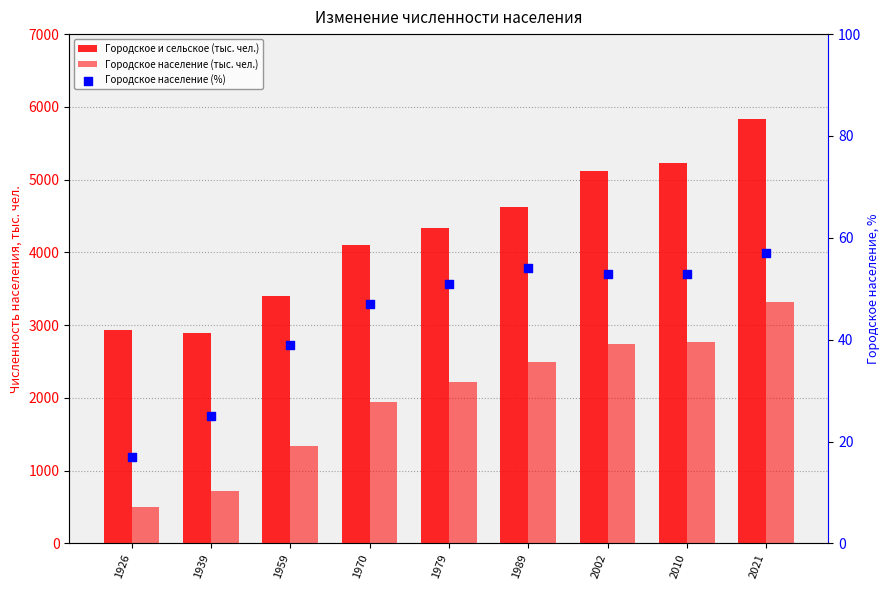

Which series has the largest Y range (max minus min)?

Городское и сельское (тыс. чел.)